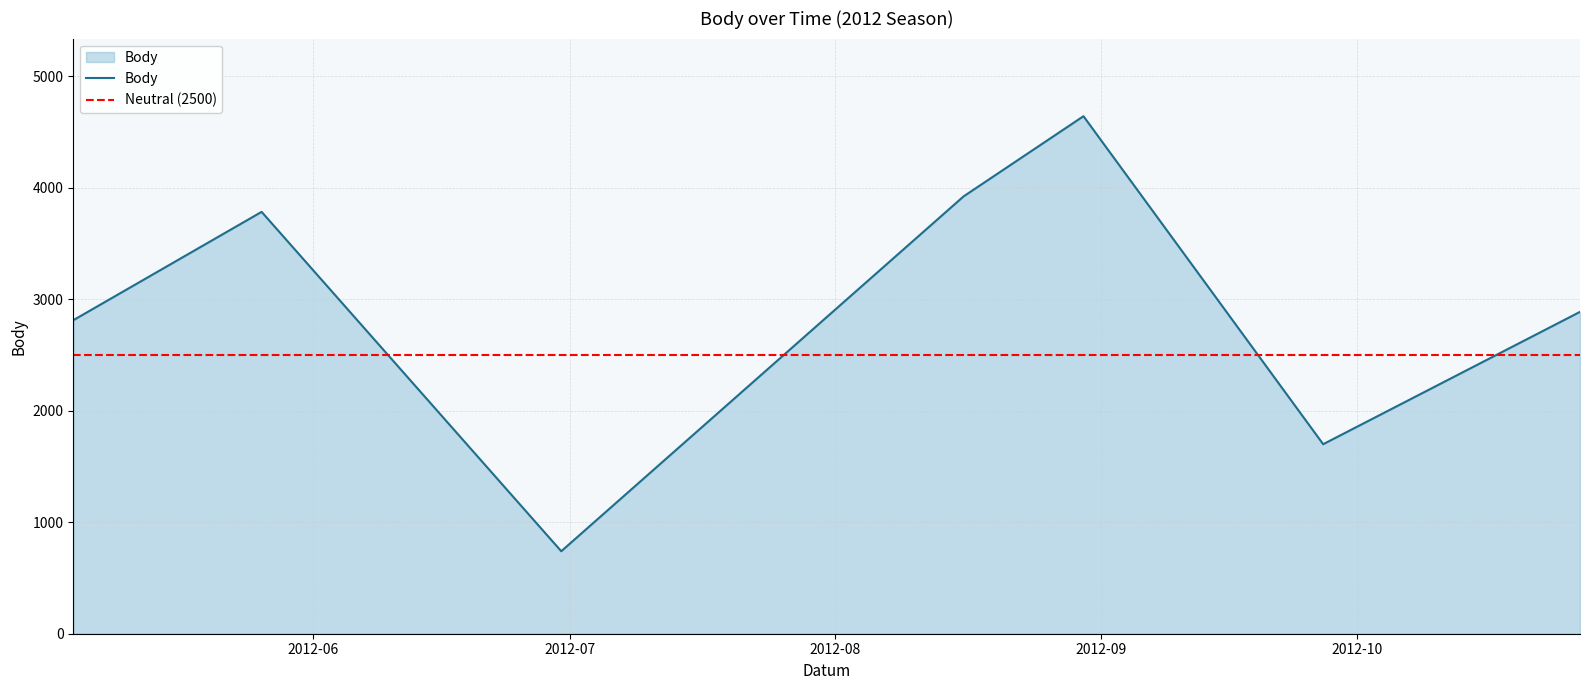

The value at 2012-05-26 is 3784. True or false?

True